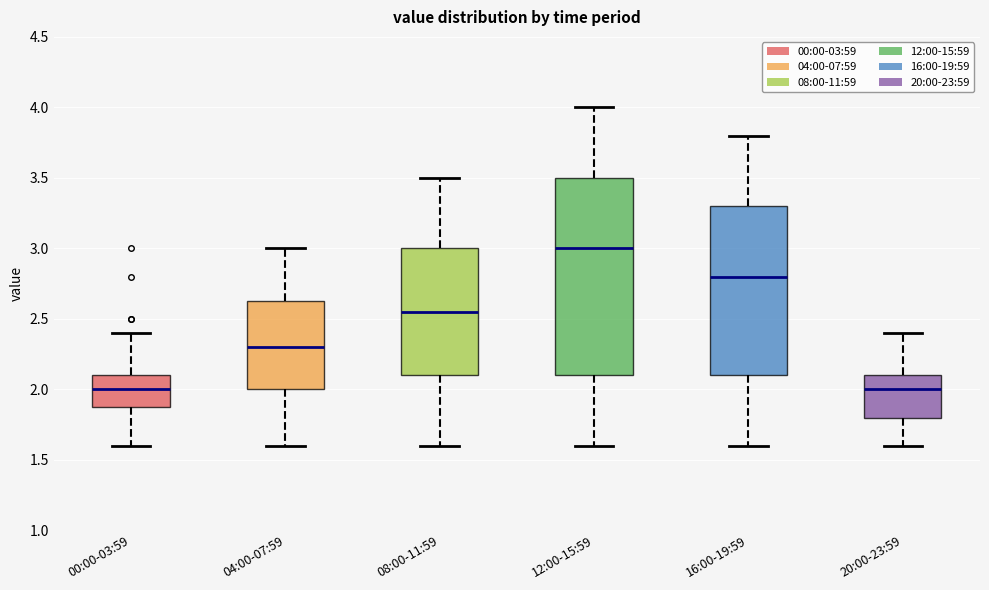

Which box's median line is the highest?

12:00-15:59